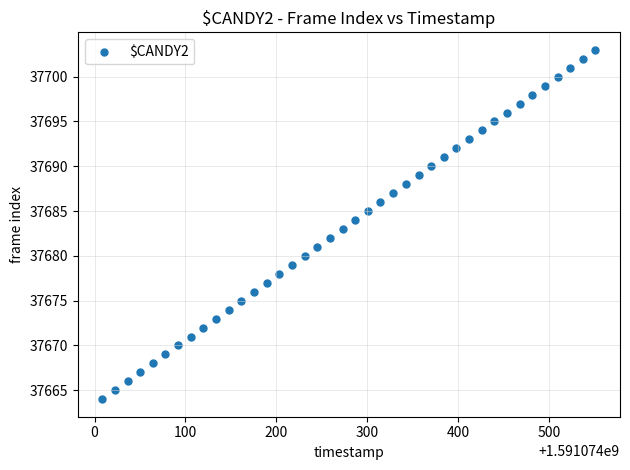

What is the range of Y values (max minus min)?

39